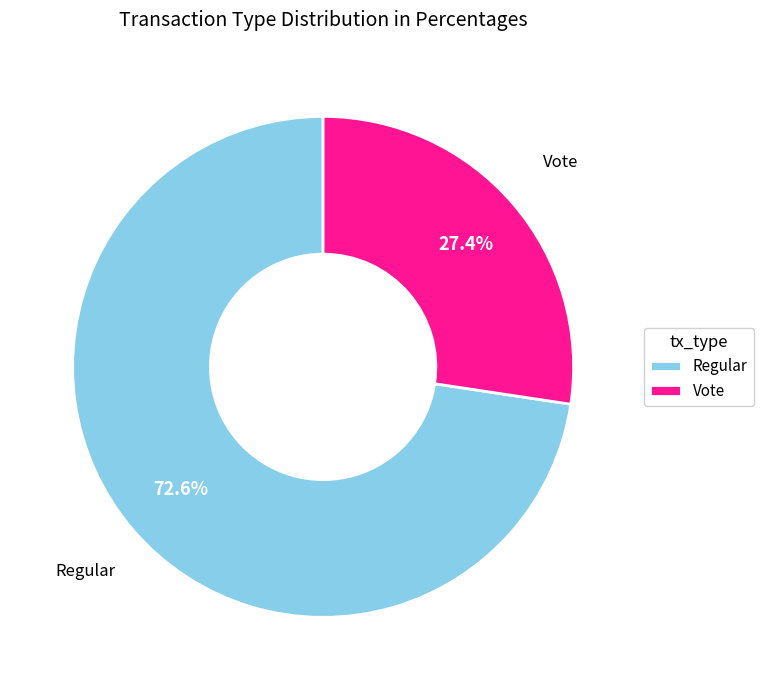

To the nearest percent, what percentage of the pie is Vote?

27%